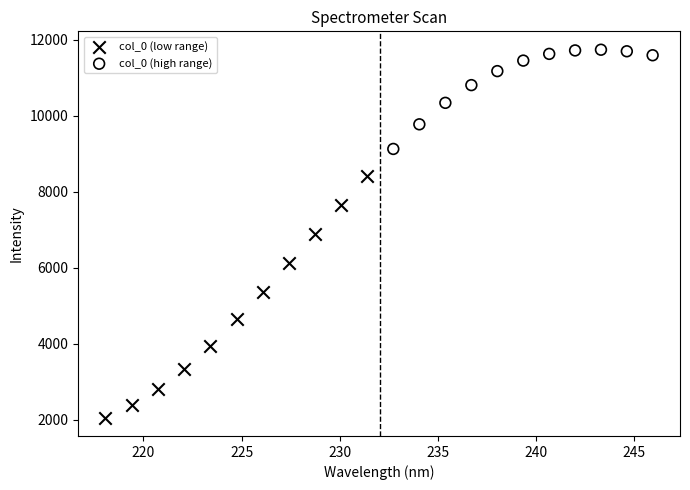

Which series contains the lowest Y value?

col_0 (low range)